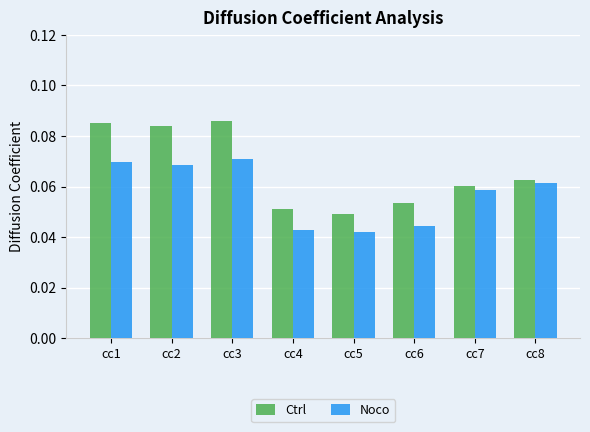

At how many categories does at least one series exceed 0?

8